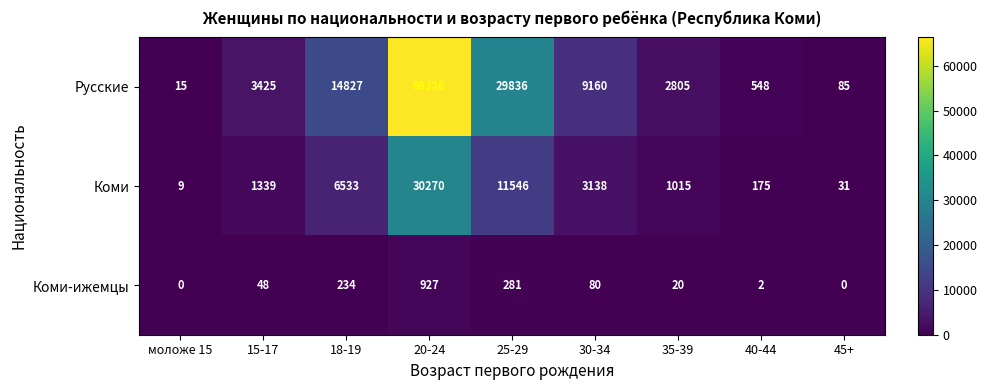

At which label is Коми-ижемцы closest to 463?

25-29